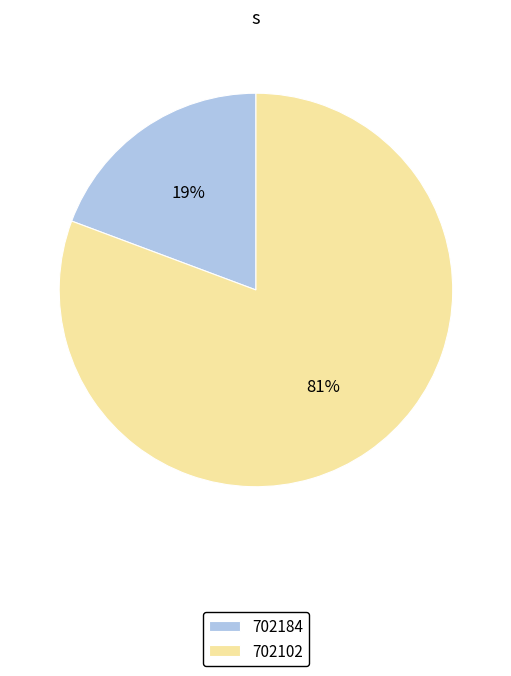

To the nearest percent, what is the combined percentage of 702184 and 702102?

100%